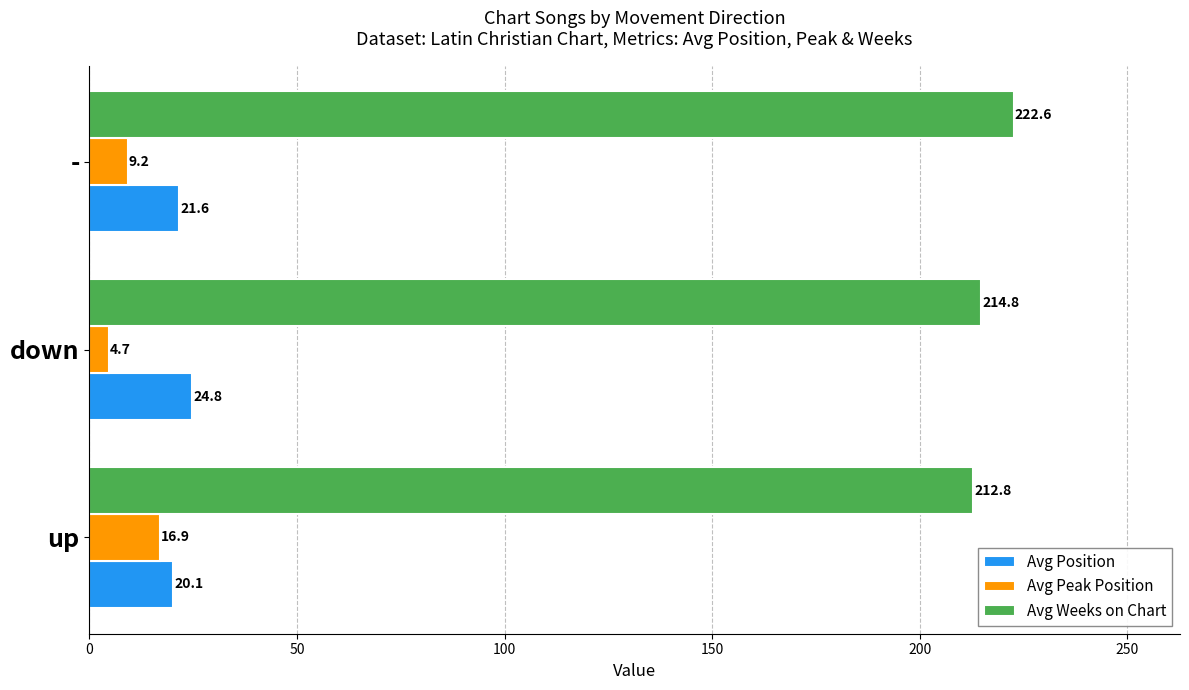

The value of Avg Position at - is 21.6. True or false?

True